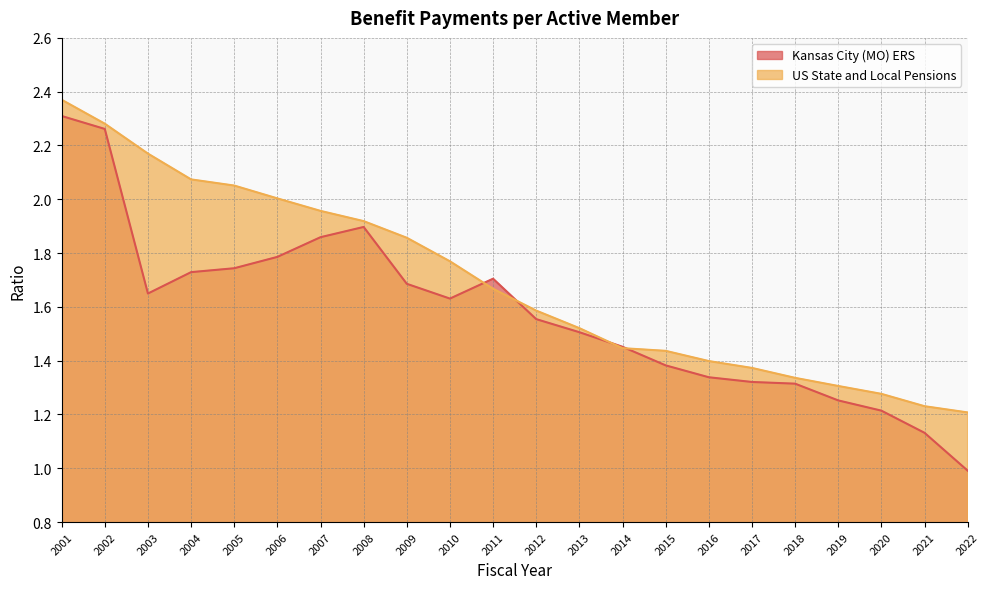

What is the value of the Kansas City (MO) ERS point at the 12th from the left?

1.6